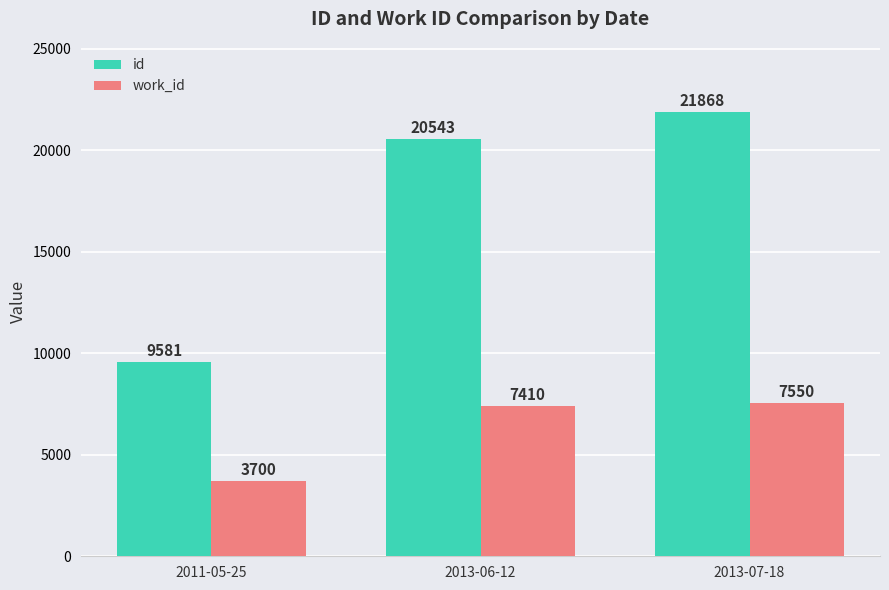

What value does the work_id series have at 2013-06-12, to the nearest 50?

7400